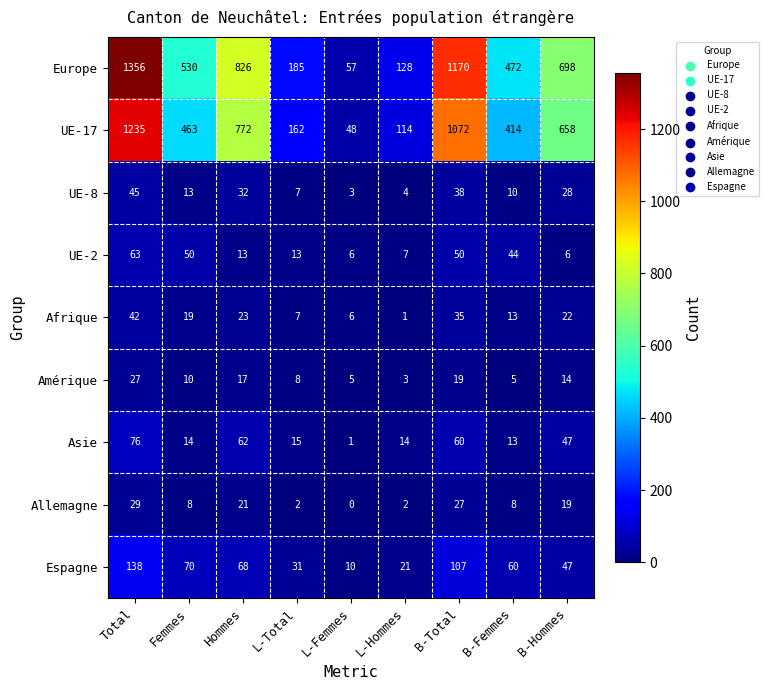

The value of Allemagne at Femmes is 8. True or false?

True